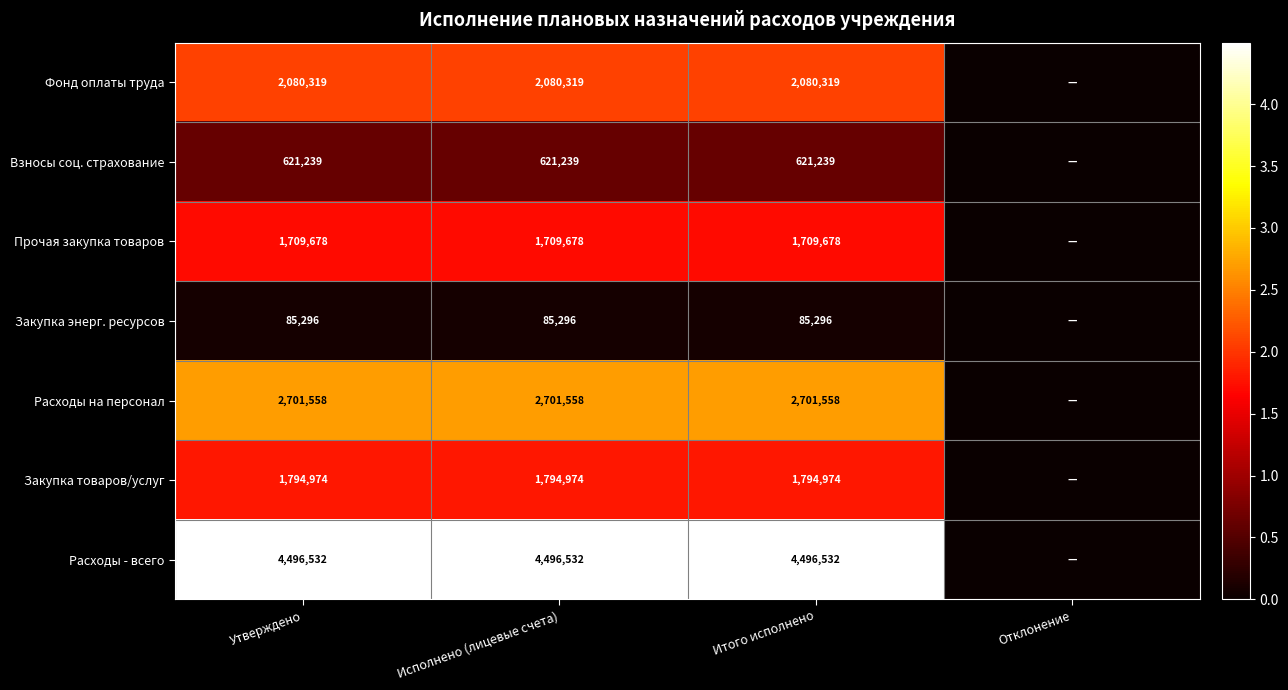

Is the value of Расходы - всего at Итого исполнено greater than the value of Закупка товаров/услуг at Исполнено (лицевые счета)?

Yes